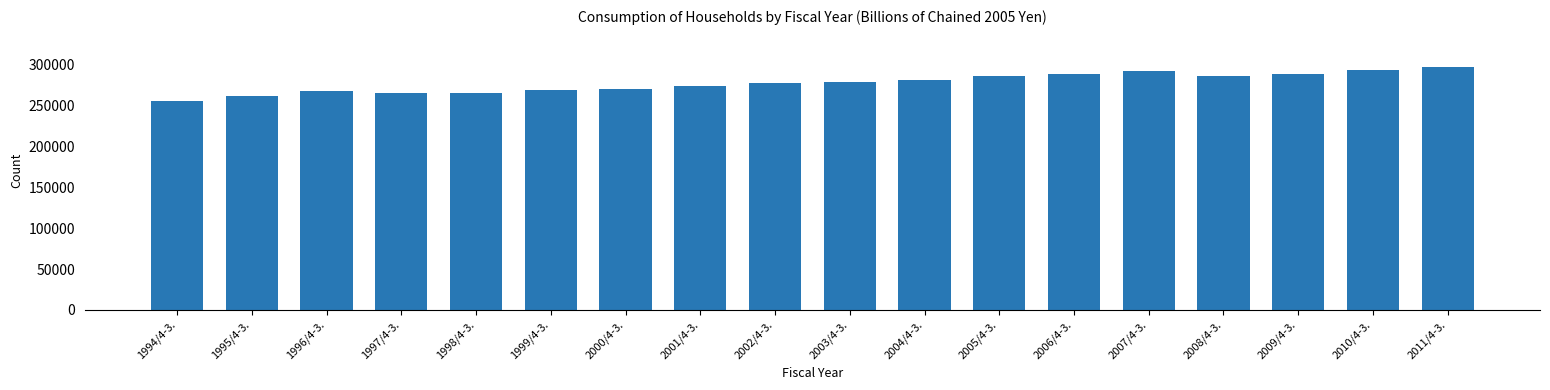

What is the greatest value displayed?

297666.6